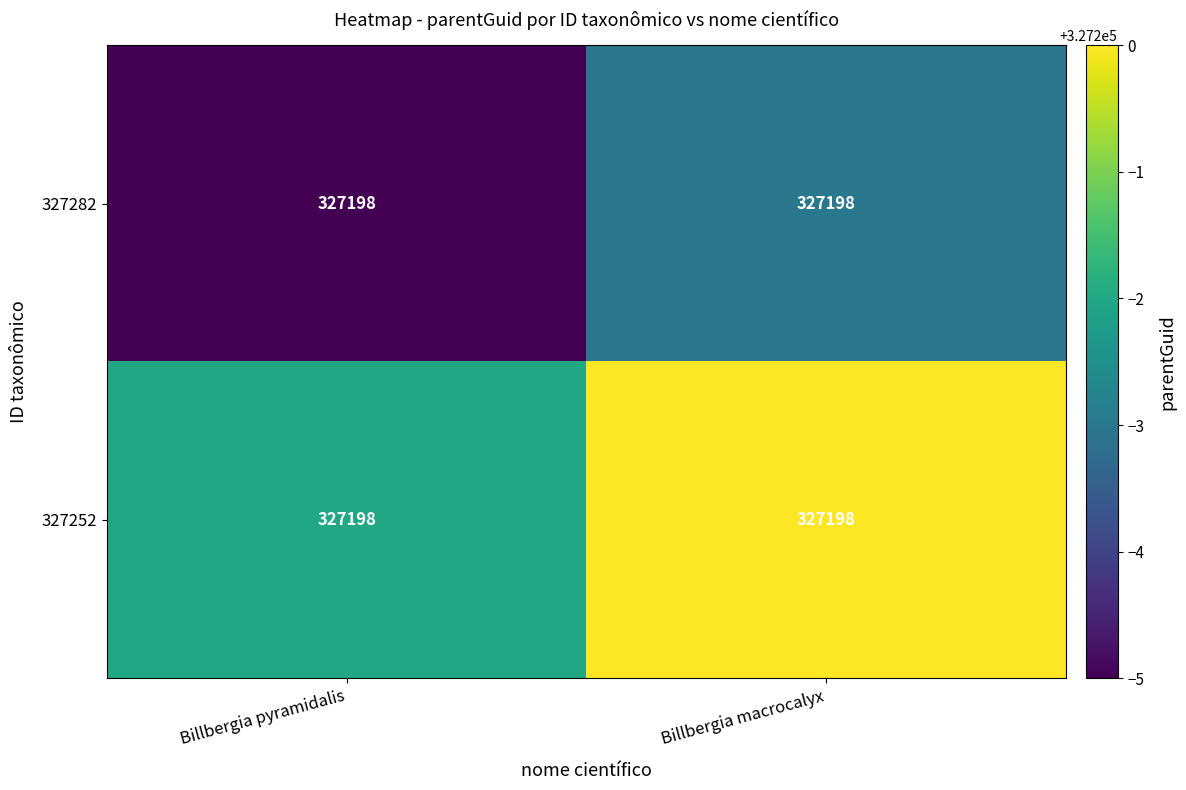

Reading left to right, what are all the values shown in this chart?

327282: Billbergia pyramidalis=327198.0	Billbergia macrocalyx=327198.0
327252: Billbergia pyramidalis=327198.0	Billbergia macrocalyx=327198.0